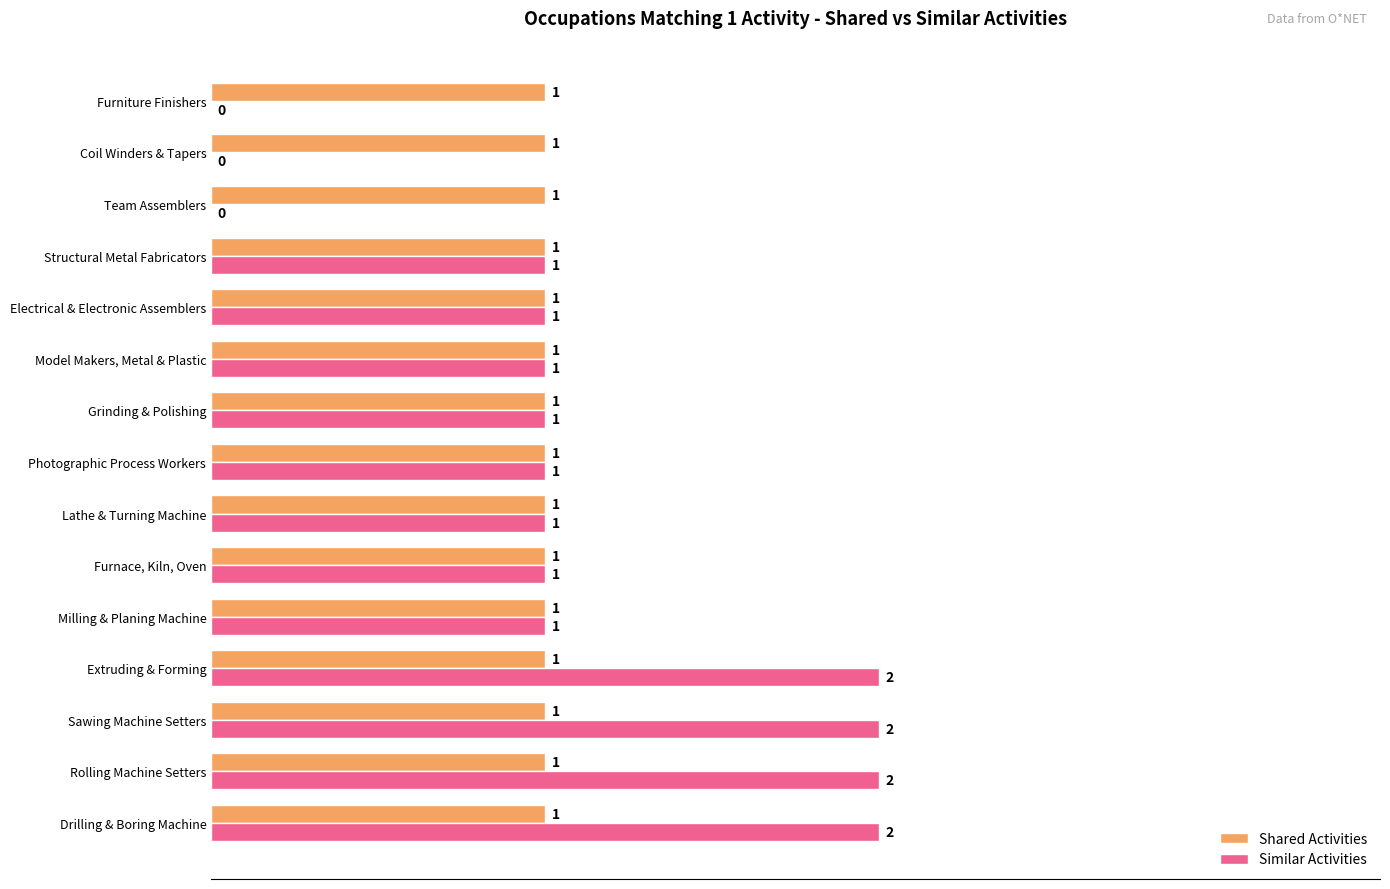

The Shared Activities series shows 2 at Grinding & Polishing. True or false?

False